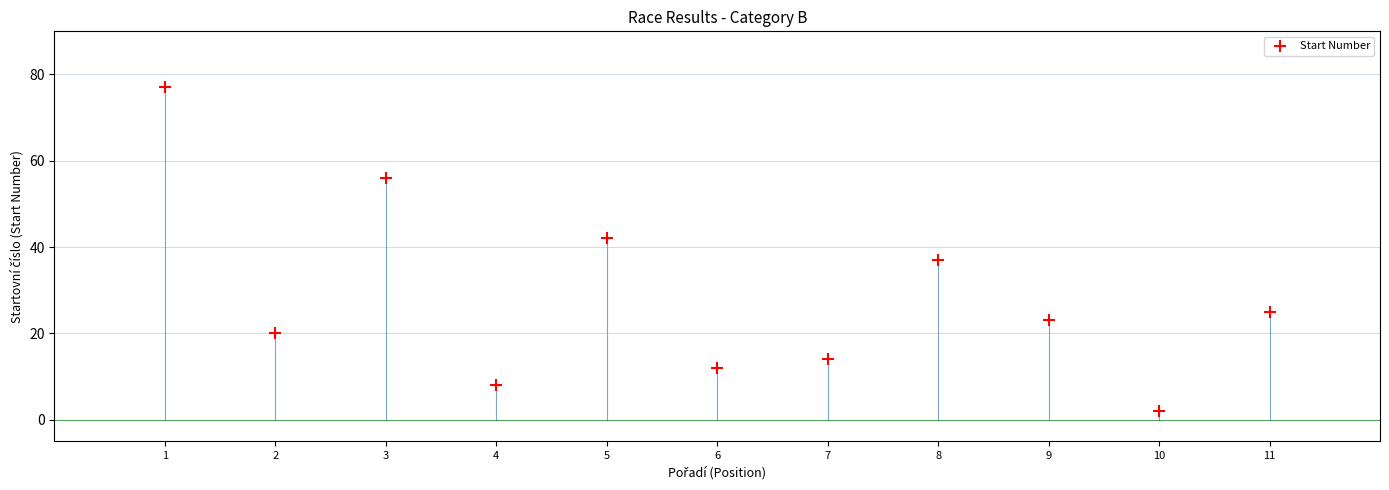

What is the range of X values (max minus min)?

10